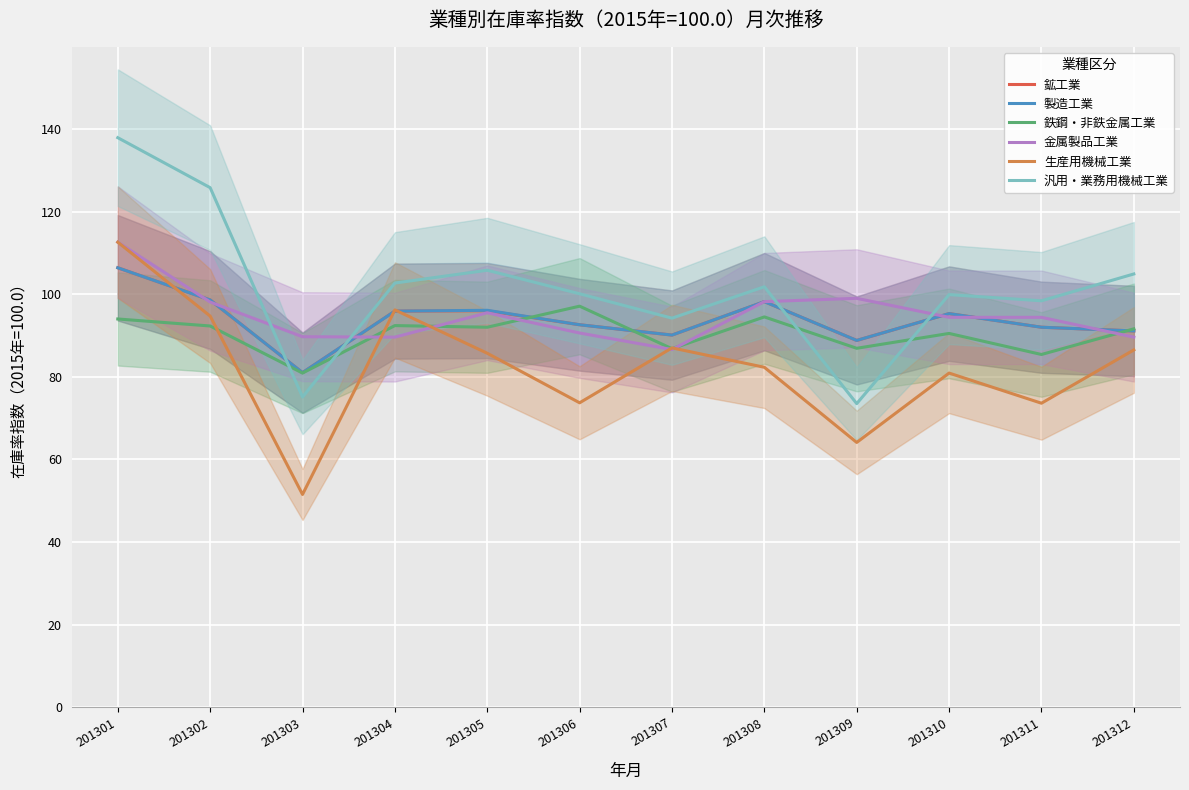

Reading left to right, list all the values displayed in this chart.

鉱工業: 201301=106.4	201302=98.6	201303=81.0	201304=95.9	201305=96.0	201306=92.6	201307=90.1	201308=98.2	201309=88.8	201310=95.3	201311=92.0	201312=91.1
製造工業: 201301=106.4	201302=98.6	201303=81.0	201304=95.9	201305=96.1	201306=92.6	201307=90.1	201308=98.2	201309=88.8	201310=95.3	201311=92.0	201312=91.1
鉄鋼・非鉄金属工業: 201301=94.0	201302=92.3	201303=80.9	201304=92.4	201305=92.0	201306=97.1	201307=86.8	201308=94.5	201309=86.9	201310=90.5	201311=85.4	201312=91.6
金属製品工業: 201301=112.6	201302=98.1	201303=89.7	201304=89.6	201305=95.5	201306=90.6	201307=86.6	201308=98.2	201309=99.0	201310=94.4	201311=94.4	201312=89.6
生産用機械工業: 201301=112.6	201302=94.7	201303=51.5	201304=96.2	201305=85.7	201306=73.7	201307=87.0	201308=82.3	201309=64.1	201310=80.9	201311=73.6	201312=86.5
汎用・業務用機械工業: 201301=137.9	201302=125.8	201303=75.1	201304=102.7	201305=105.8	201306=100.1	201307=94.2	201308=101.8	201309=73.5	201310=99.9	201311=98.4	201312=104.9